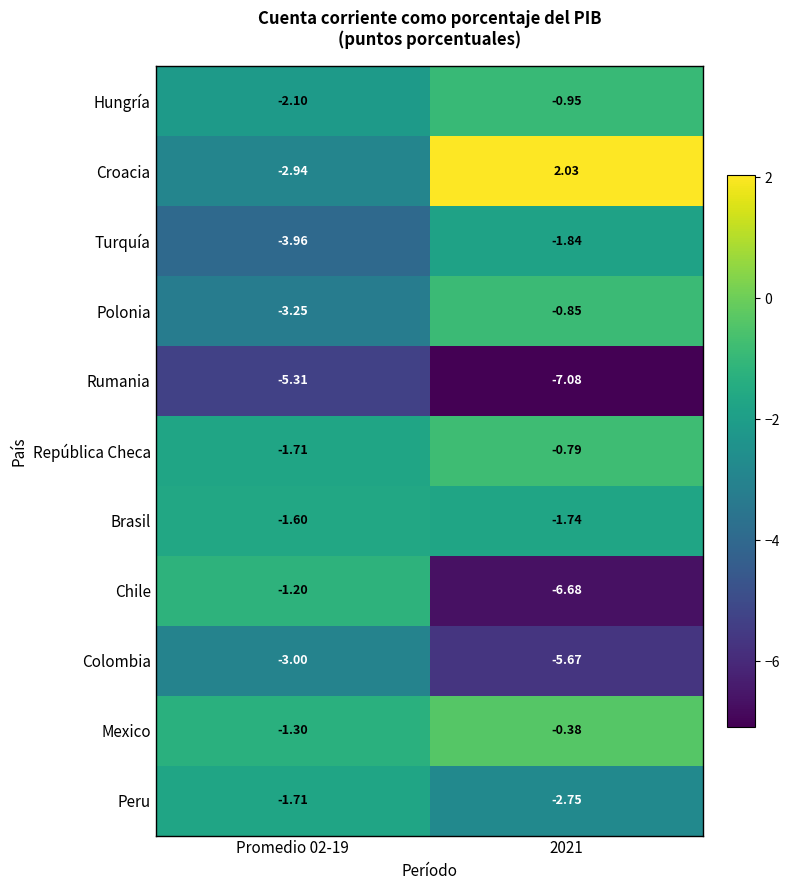

At which category is the sum across all series the highest?

2021